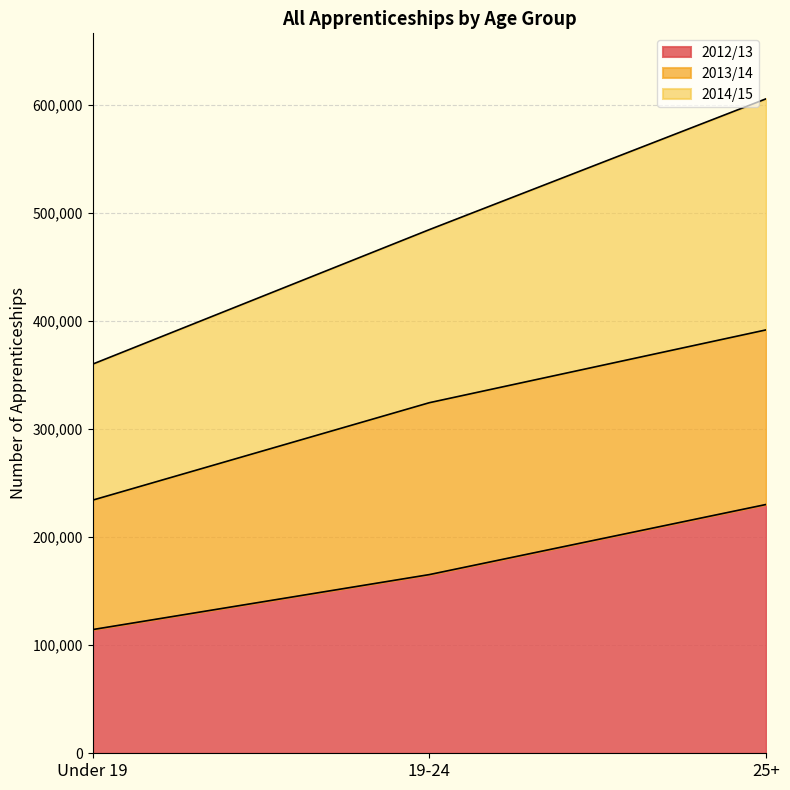

What is the total value across all series at 25+?

605800